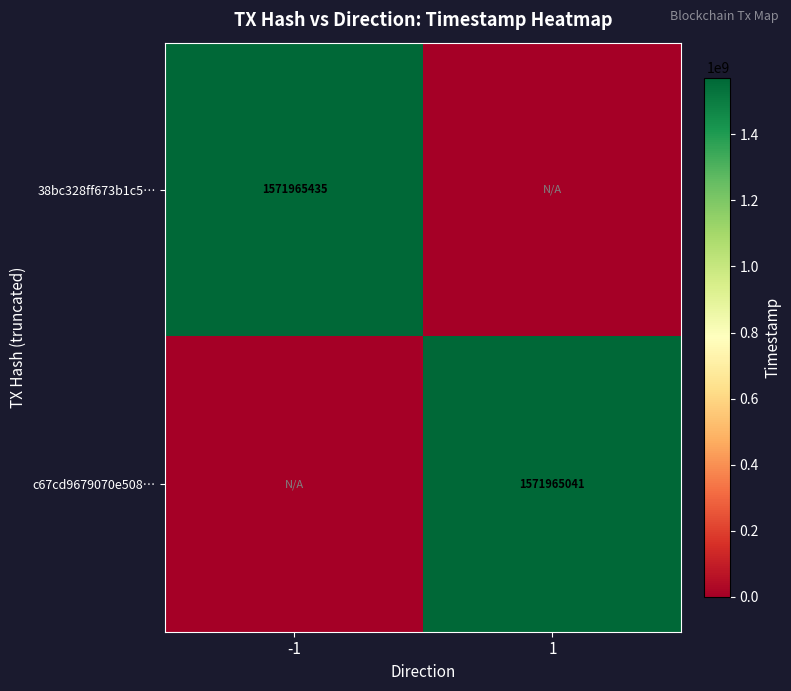

Is it true that 38bc328ff673b1c5… equals 645228321 at -1?

False